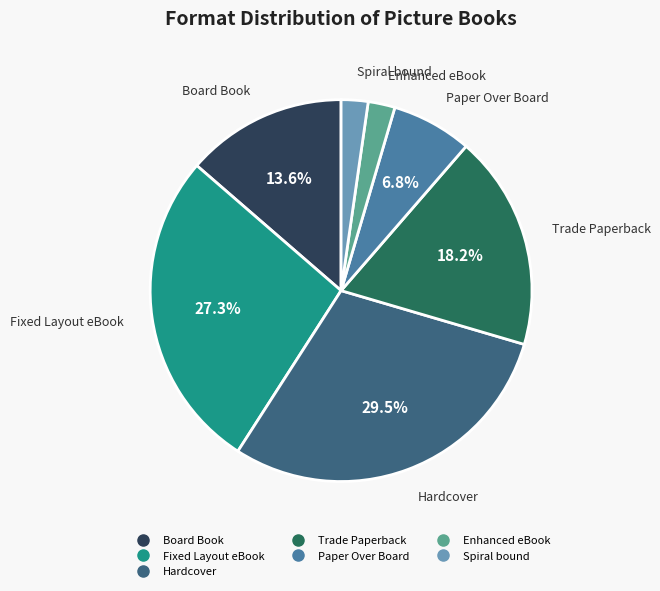

To the nearest percent, what is the difference between the Board Book and Spiral bound slice percentages?

11%